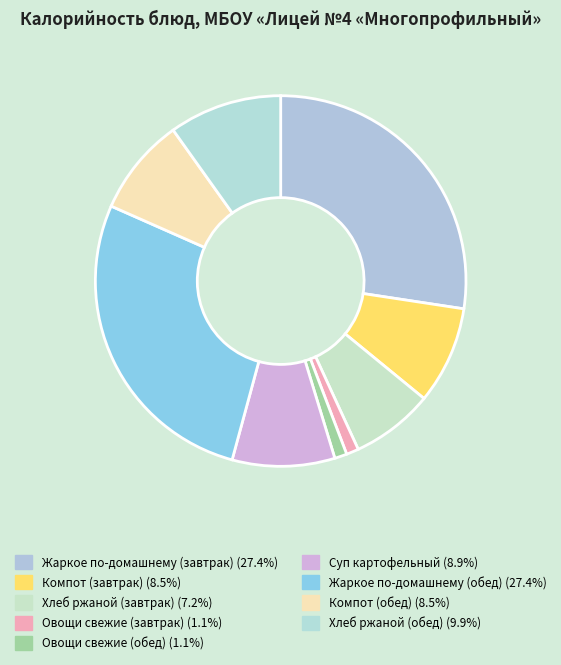

What percentage is the Хлеб ржаной (обед) slice, to the nearest percent?

10%